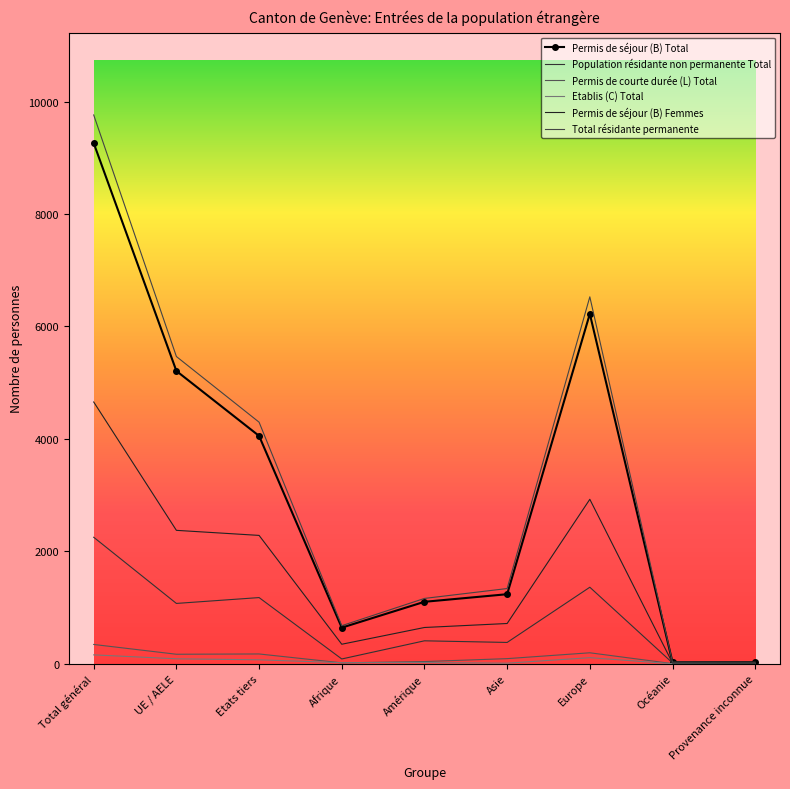

At which label does Total résidante permanente reach its peak?

Total général